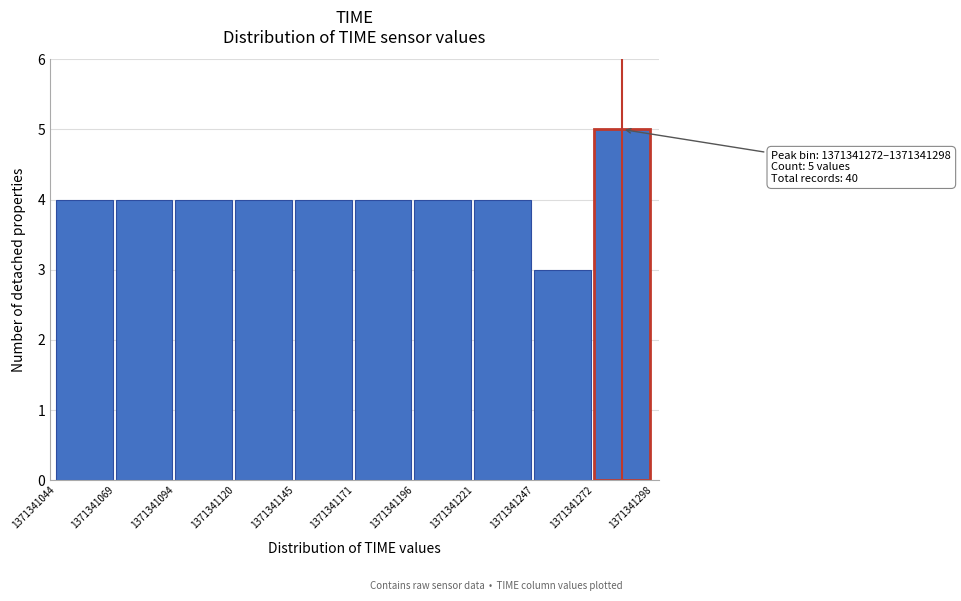

Over which range of the x-axis is the bar tallest?

1371341272 to 1371341298